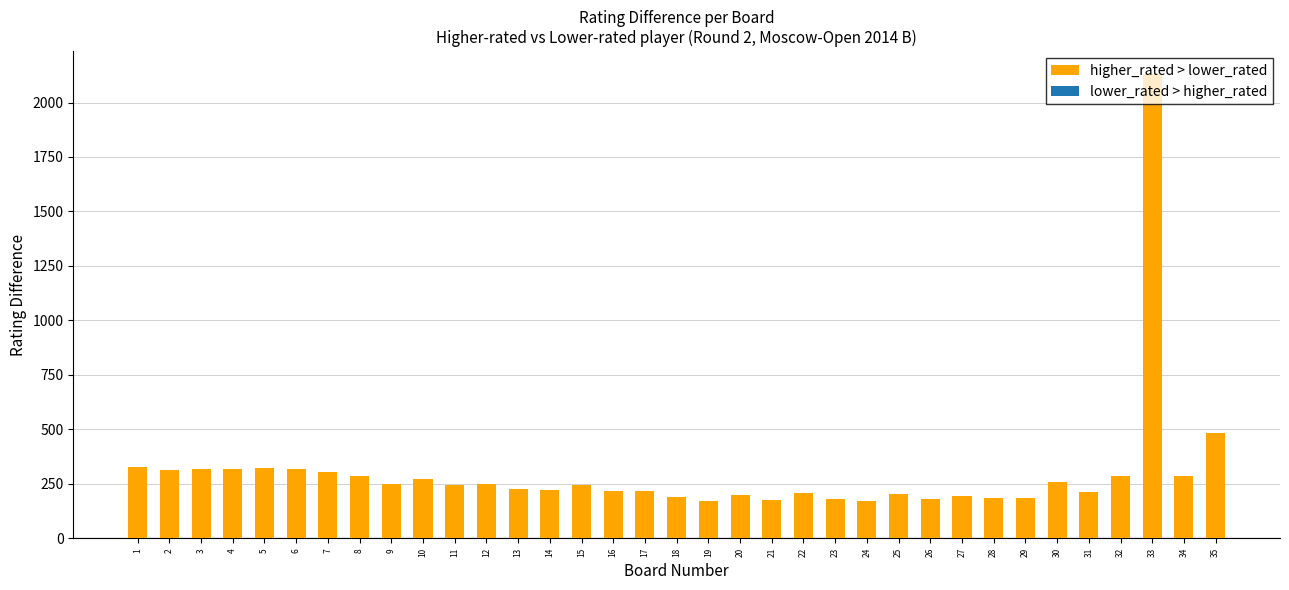

What is the value of the 10th bar from the left?

273